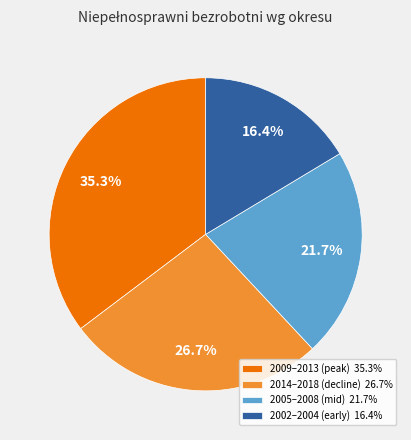

Which category has the smallest portion of the pie?

2002–2004 (early) 16.4%